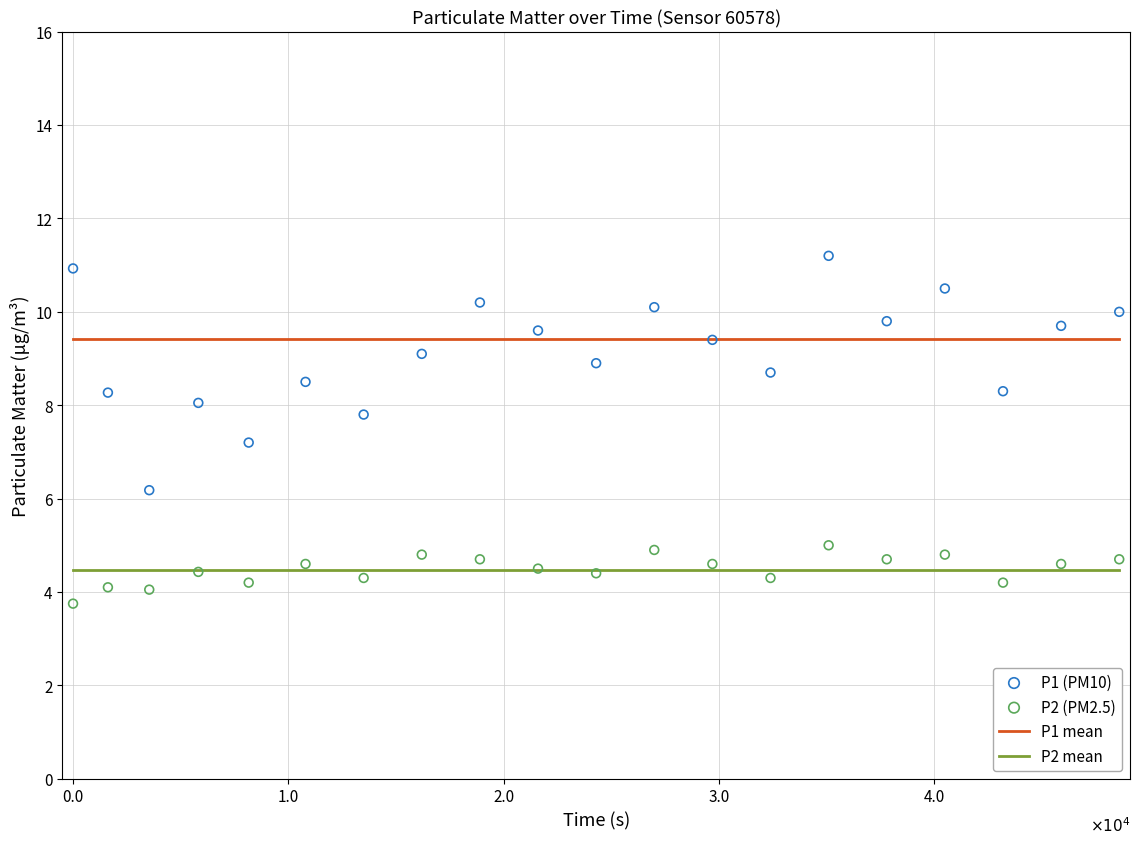

Across all series, what Y value is closest to 7?

7.2